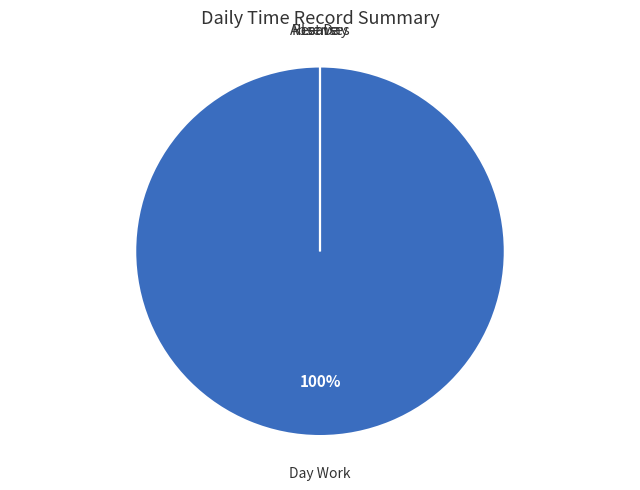

Does Leave represent more than half of the total?

No